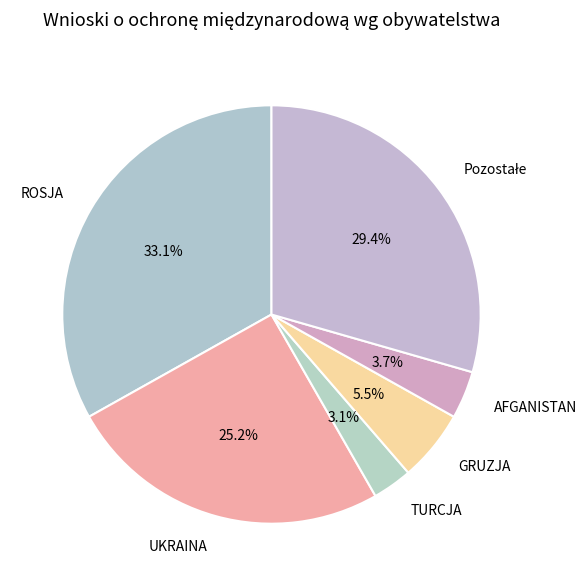

Count the number of slices in the pie.

6